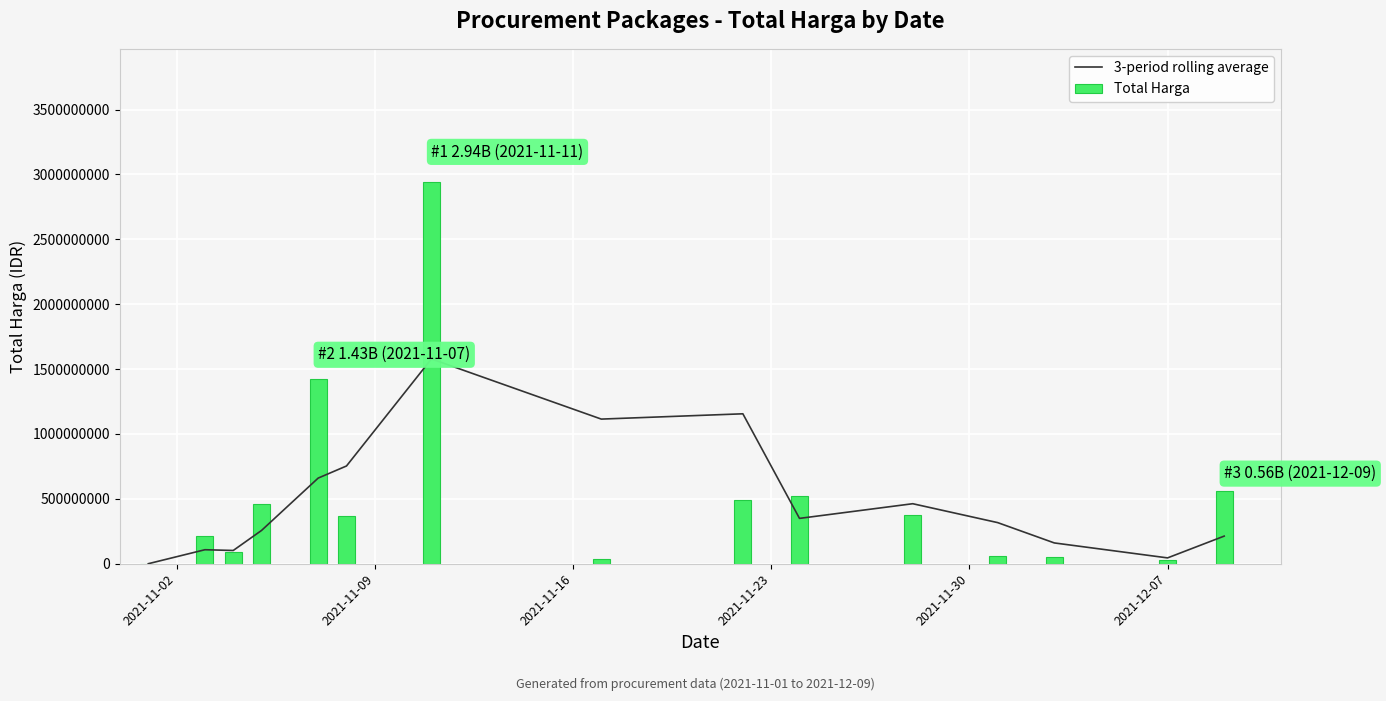

What is the sum of all Total Harga values?

7623898885